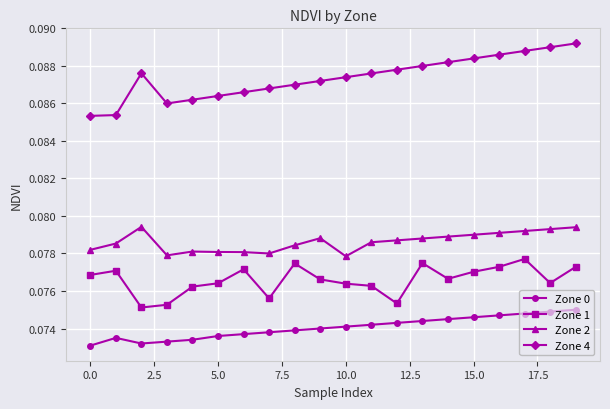

Which series has the widest spread of values?

Zone 4